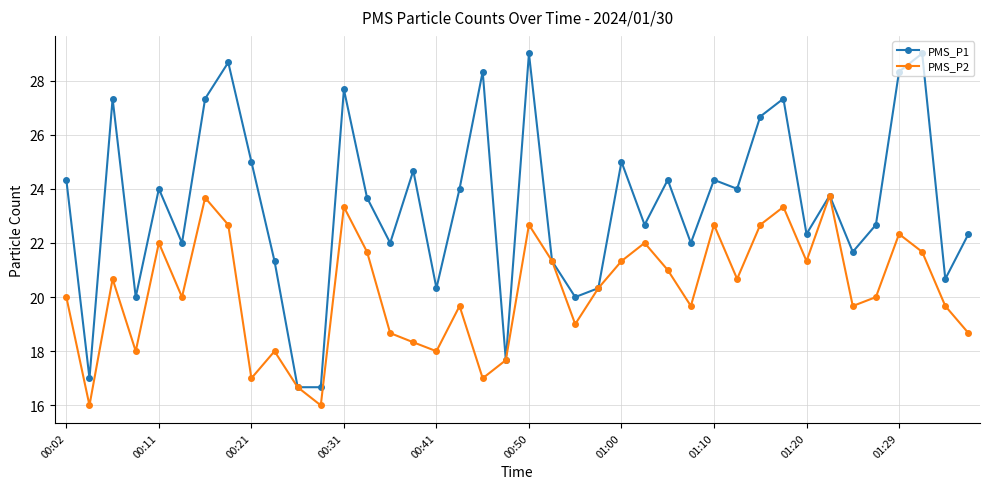

True or false: PMS_P2 has more than 2 points higher than both neighbors.

True